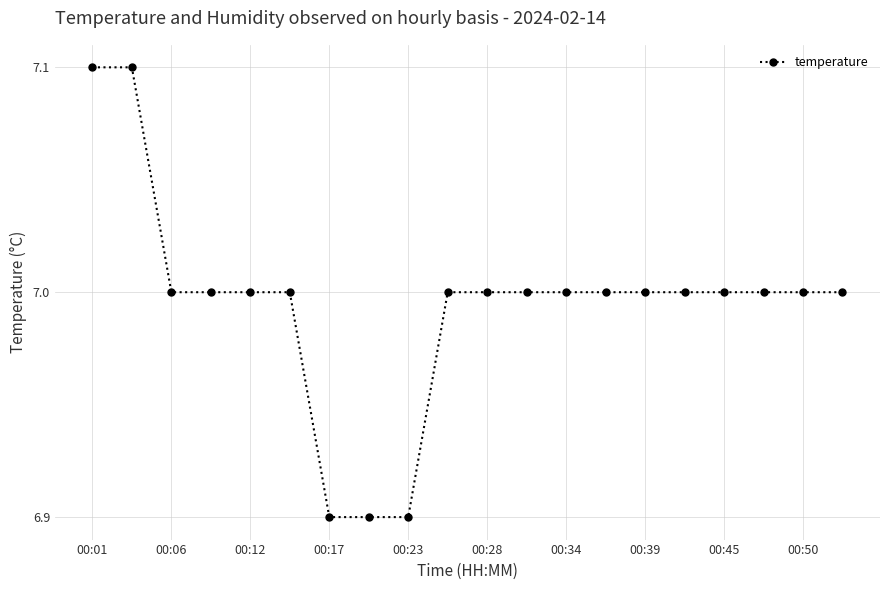

What is the sum of all values?

139.9